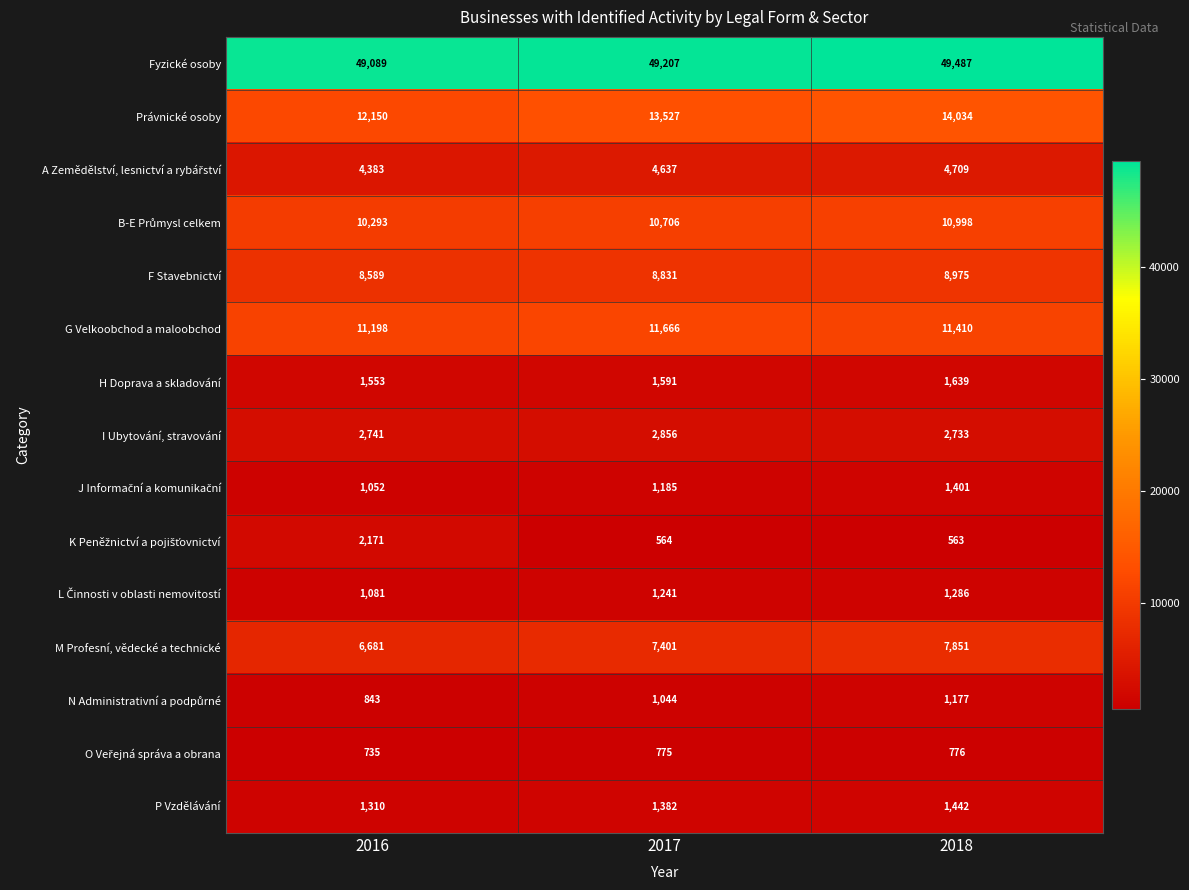

What is the sum of all Právnické osoby values?

39711